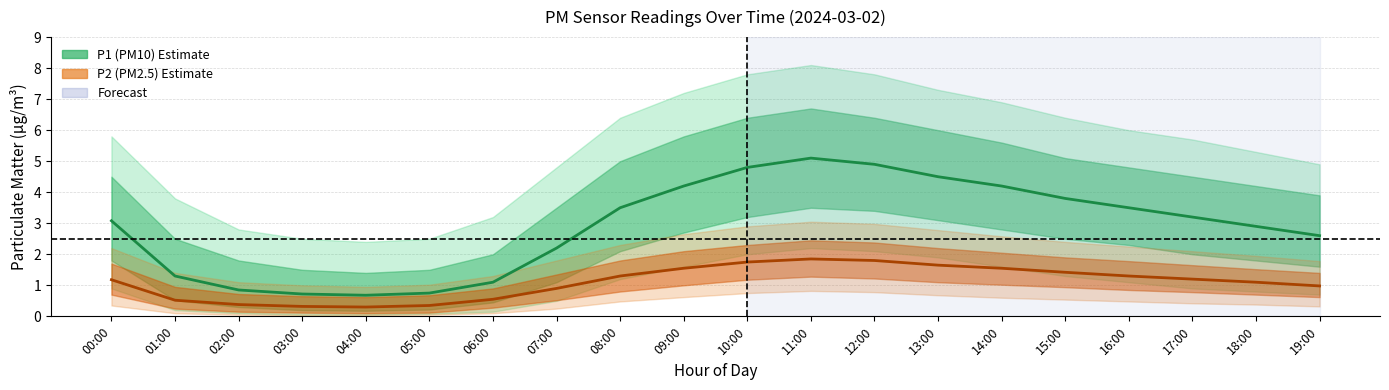

Rank the categories by P1 (PM10) Estimate value from highest to lowest.

11:00, 12:00, 10:00, 13:00, 09:00, 14:00, 15:00, 08:00, 16:00, 17:00, 00:00, 18:00, 19:00, 07:00, 01:00, 06:00, 02:00, 05:00, 03:00, 04:00